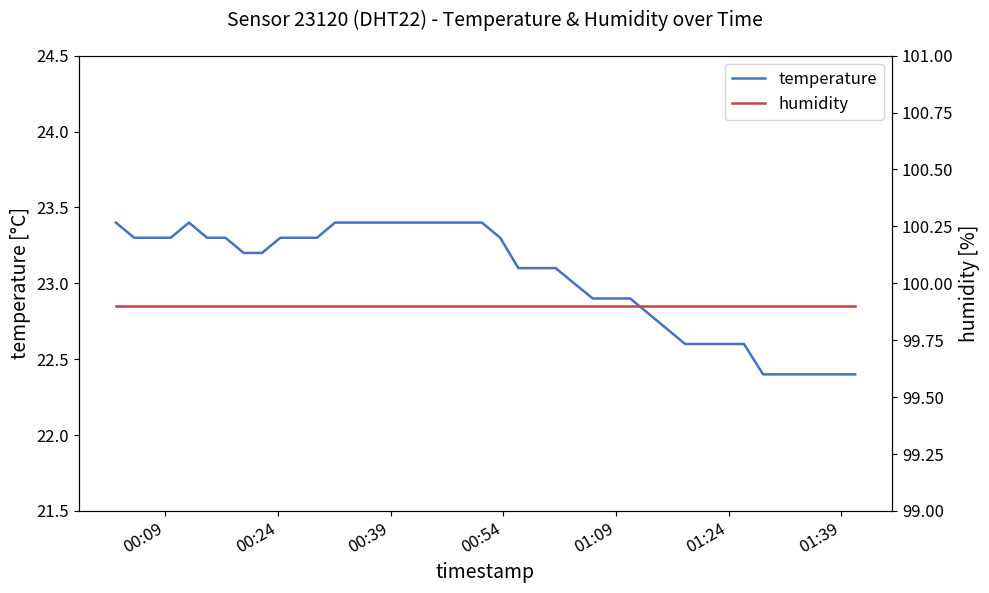

How many interior local peaks does the temperature series have?

1